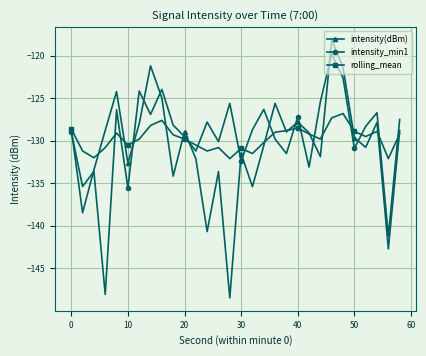

Does the chart display data point markers on the line(s)?

Yes